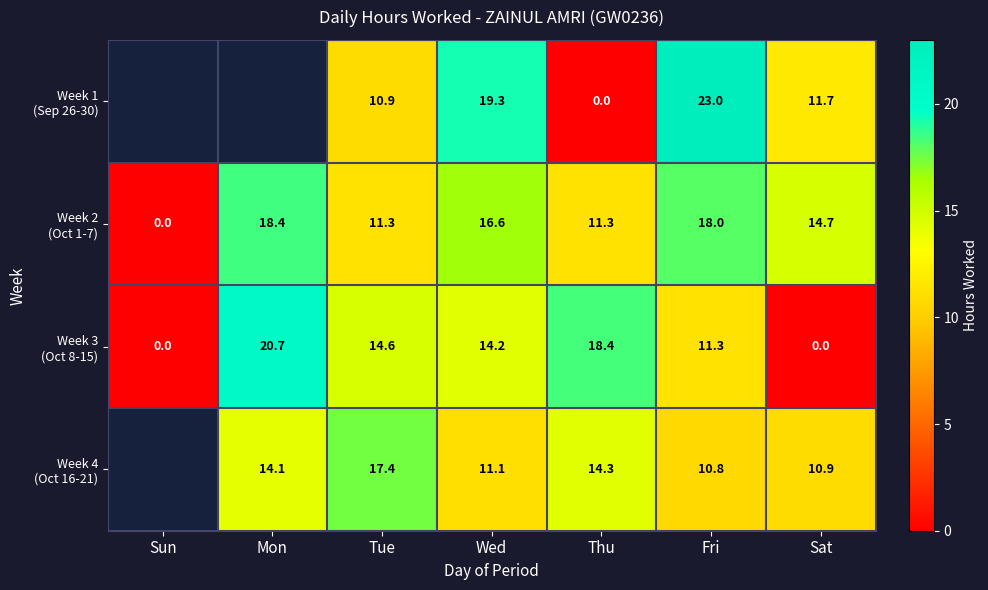

The value of Week 2 (Oct 1-7) at Tue is 15.5. True or false?

False